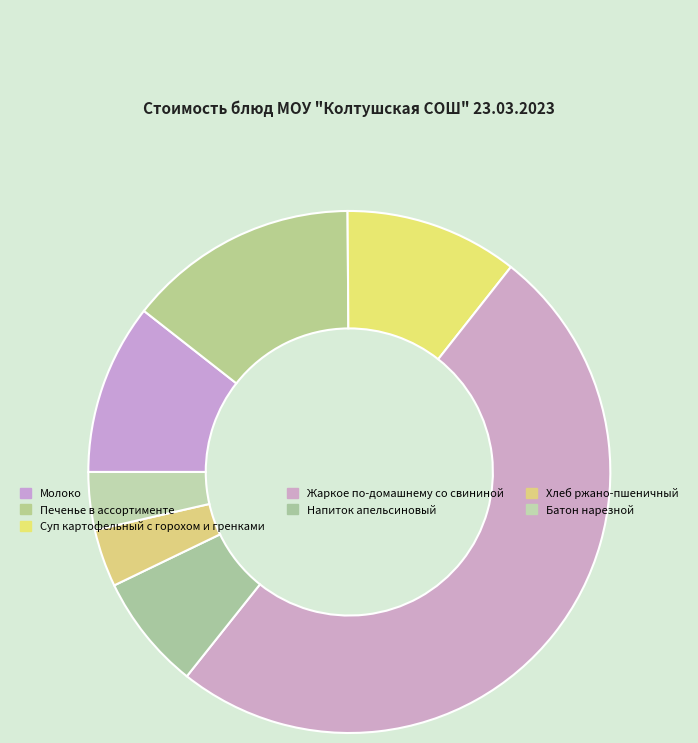

Rank the categories by value from highest to lowest.

Жаркое по-домашнему со свининой, Печенье в ассортименте, Суп картофельный с горохом и гренками, Молоко, Напиток апельсиновый, Хлеб ржано-пшеничный, Батон нарезной